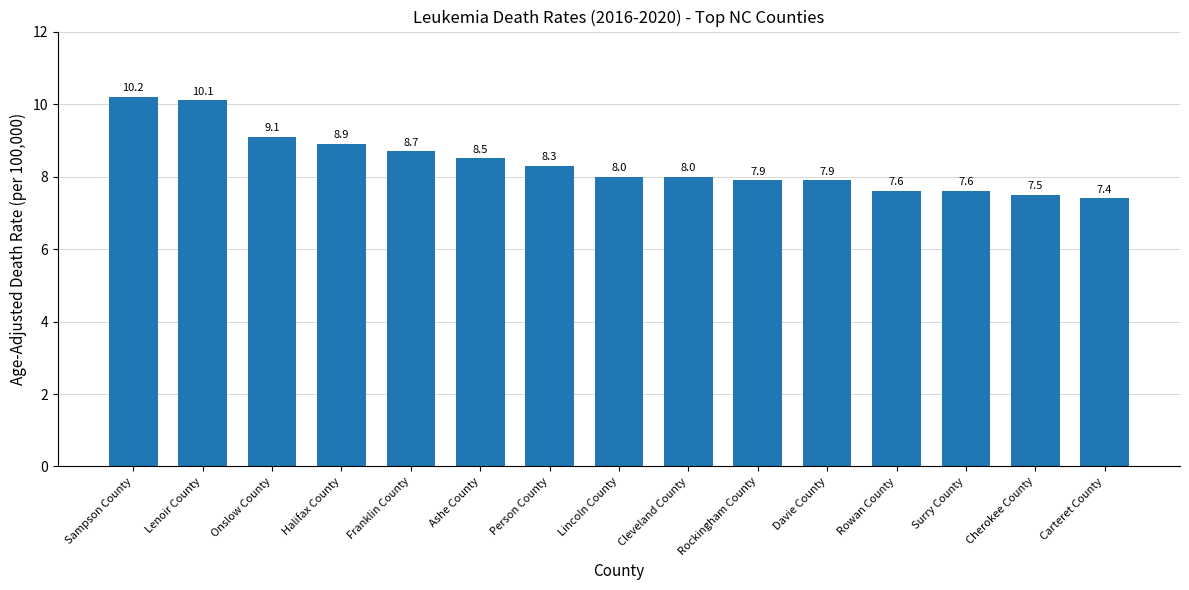

What is the change in value from Lincoln County to Carteret County?

-0.6